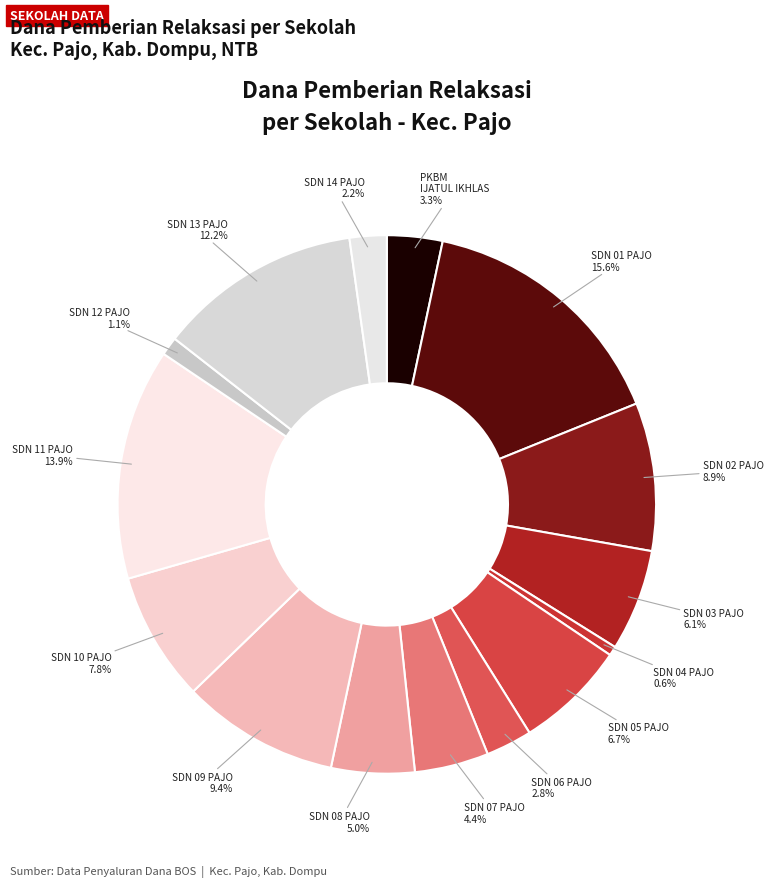

Which category has the smallest portion of the pie?

SD NEGERI 04 PAJO